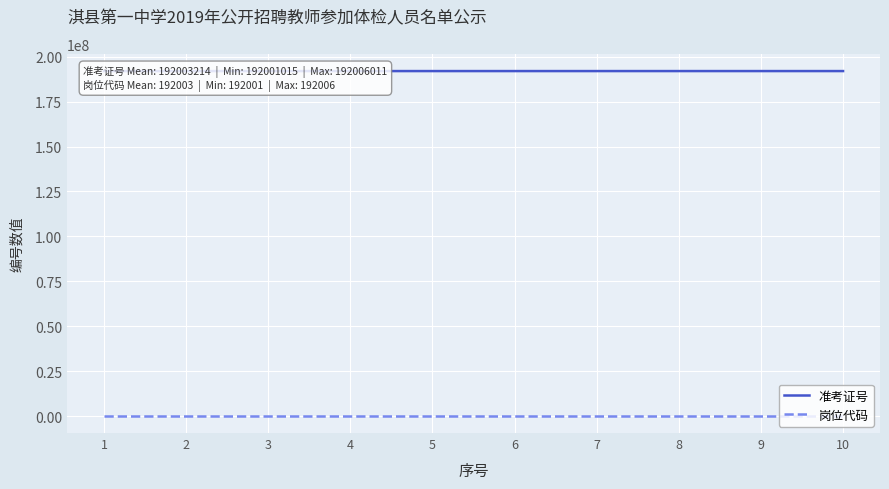

Reading right to left, what are all the values shown in this chart?

准考证号: 10=192006011	9=192005033	8=192005005	7=192004007	6=192004006	5=192003018	4=192002004	3=192001015	2=192001024	1=192001021
岗位代码: 10=192006	9=192005	8=192005	7=192004	6=192004	5=192003	4=192002	3=192001	2=192001	1=192001